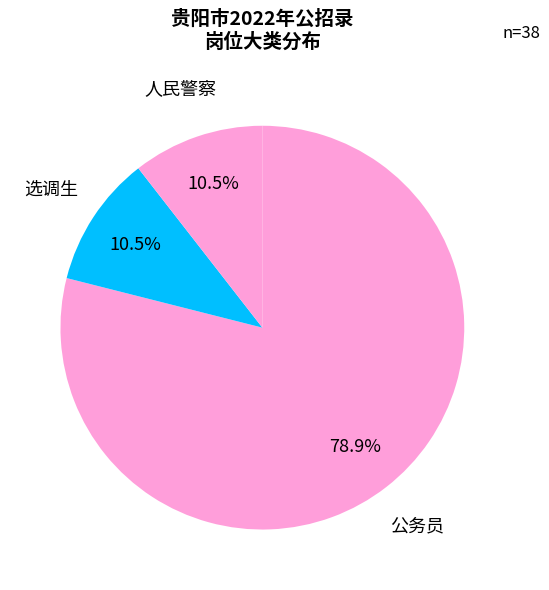

How many slices are in this pie chart?

3